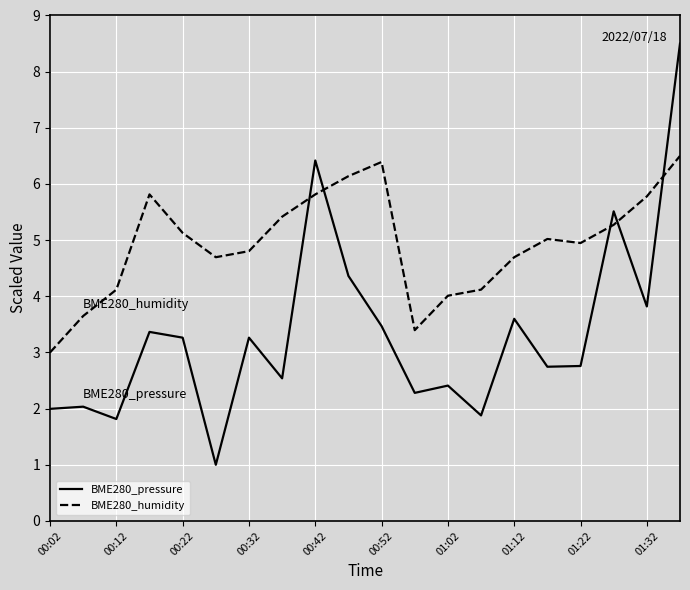

What is the difference between the maximum and minimum values in the BME280_humidity series?

3.5